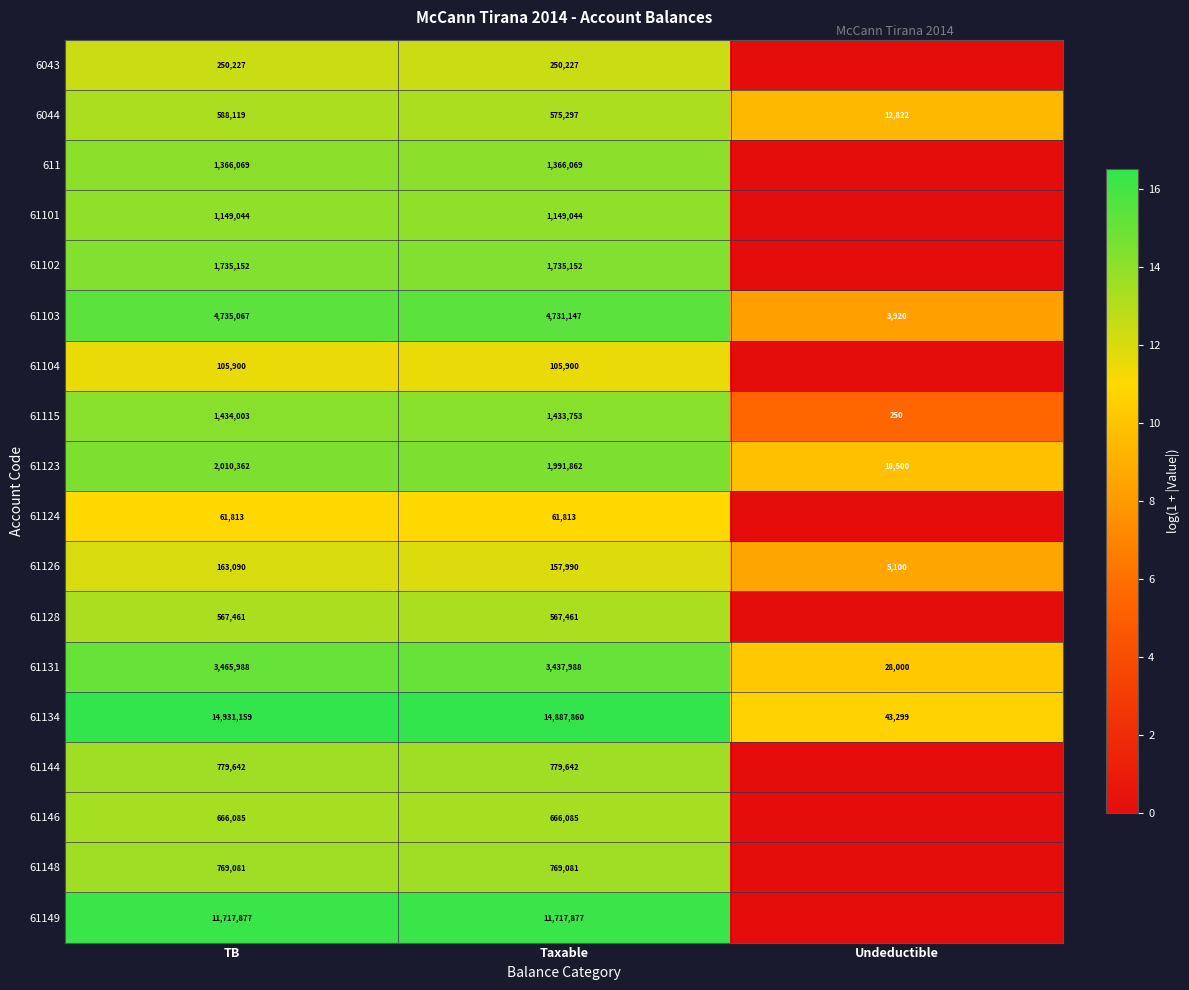

At Taxable, list the series in order from smallest to largest.

61124, 61104, 61126, 6043, 61128, 6044, 61146, 61148, 61144, 61101, 611, 61115, 61102, 61123, 61131, 61103, 61149, 61134